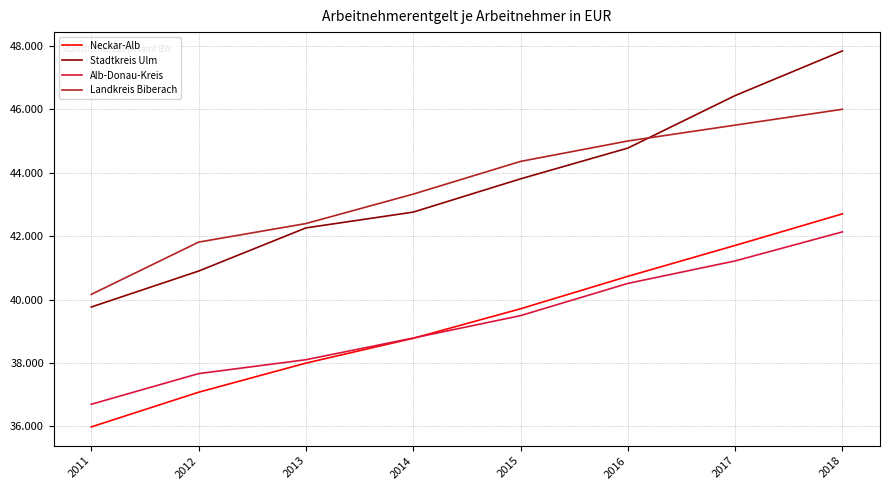

Which series changed the most between 2011 and 2015?

Landkreis Biberach